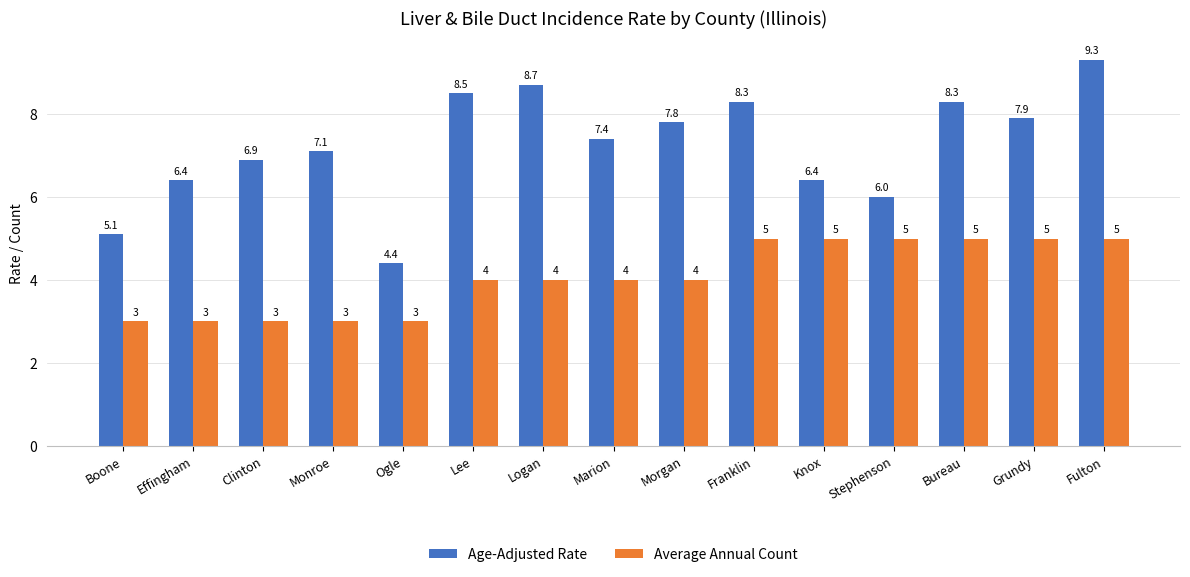

What is the minimum value shown in the chart?

3.0